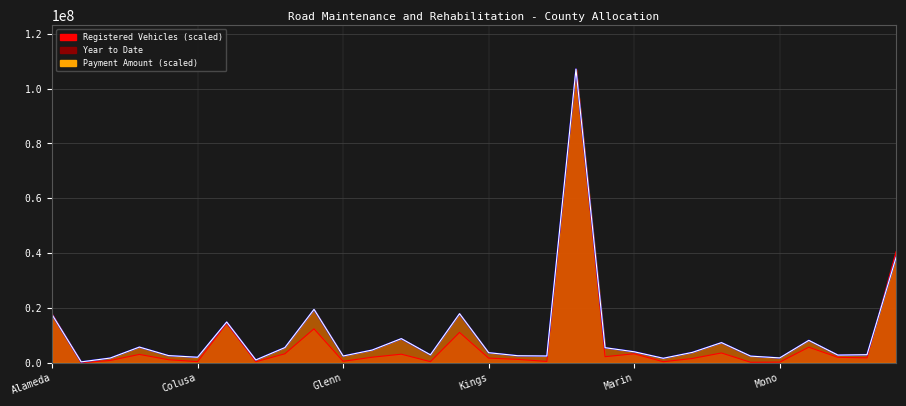

What position from the right is Madera?

11